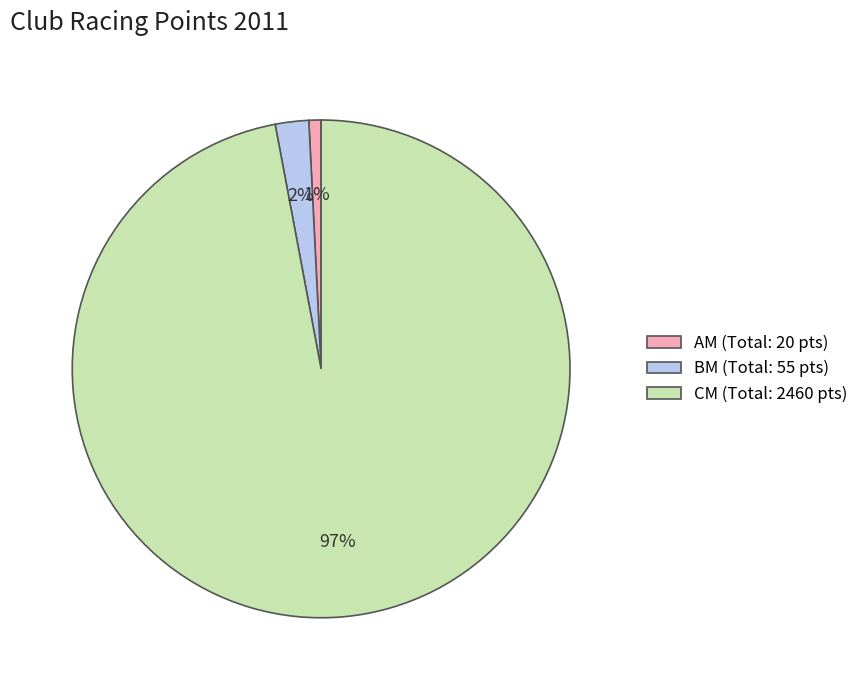

Which has a higher value, CM (Total: 2460 pts) or AM (Total: 20 pts)?

CM (Total: 2460 pts)